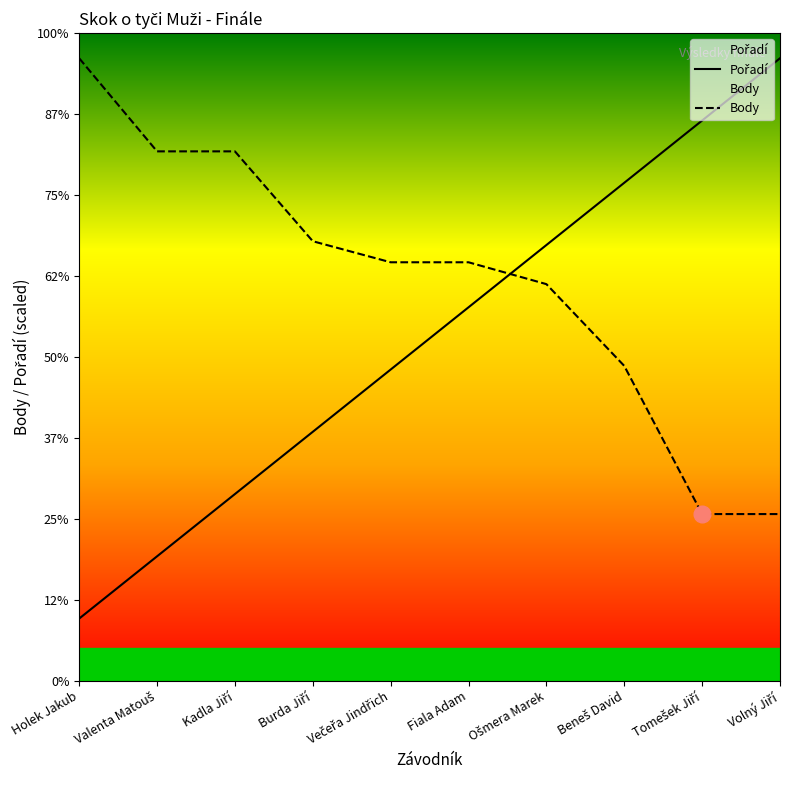

What is the sum of all Body values?

4945.0